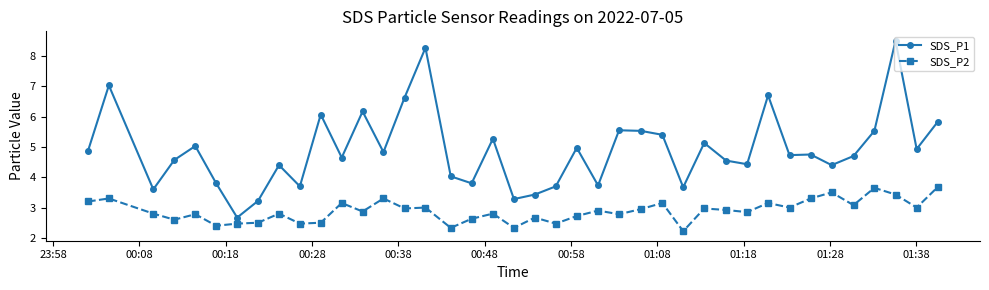

True or false: SDS_P1 has more than 1 interior local peaks.

True